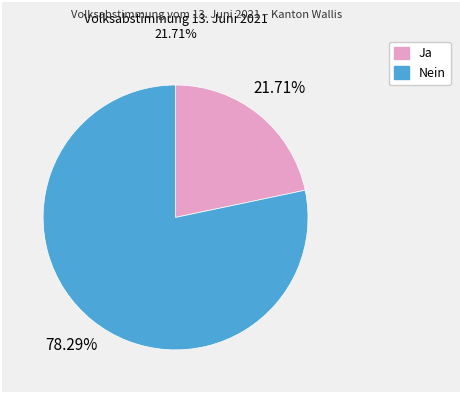

Approximately how many times larger is the value at Ja compared to Nein?

0.3